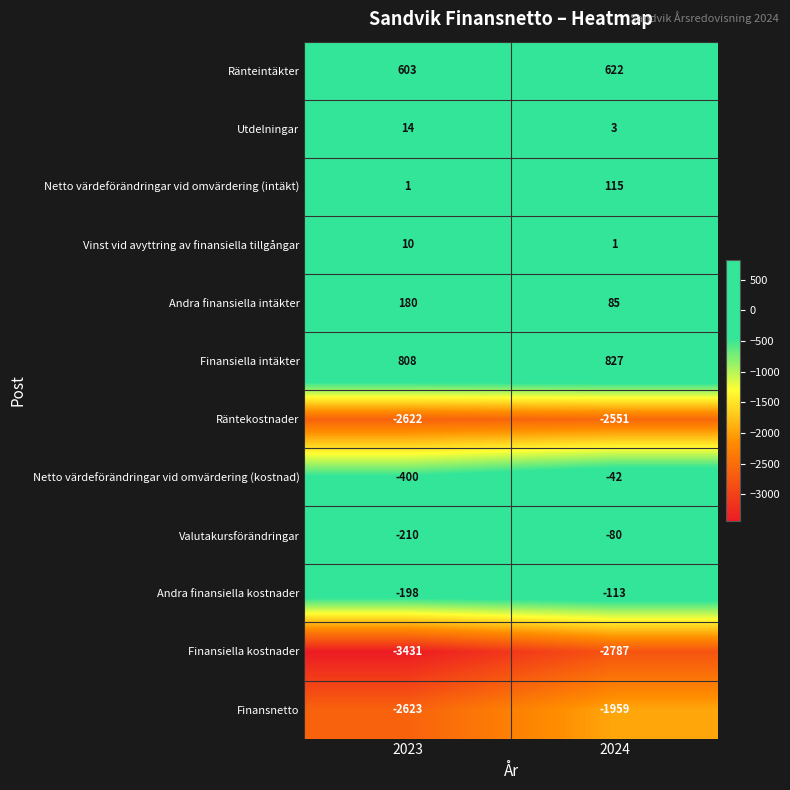

Rank the series at 2023 from lowest to highest value.

Finansiella kostnader, Finansnetto, Räntekostnader, Netto värdeförändringar vid omvärdering (kostnad), Valutakursförändringar, Andra finansiella kostnader, Netto värdeförändringar vid omvärdering (intäkt), Vinst vid avyttring av finansiella tillgångar, Utdelningar, Andra finansiella intäkter, Ränteintäkter, Finansiella intäkter